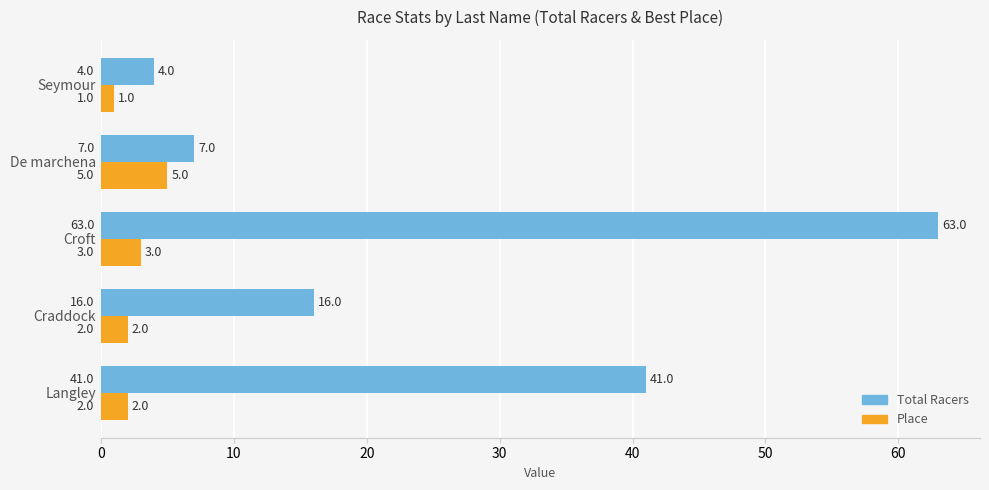

At how many categories does at least one series exceed 42?

1